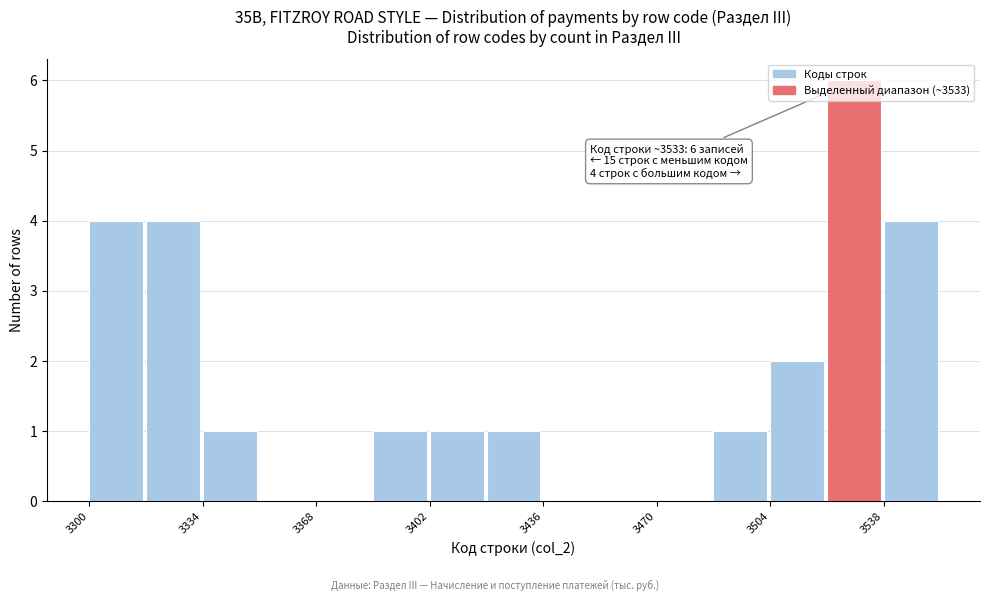

Read against the x-axis, roughly where is the centre of the tallest bar?

3530